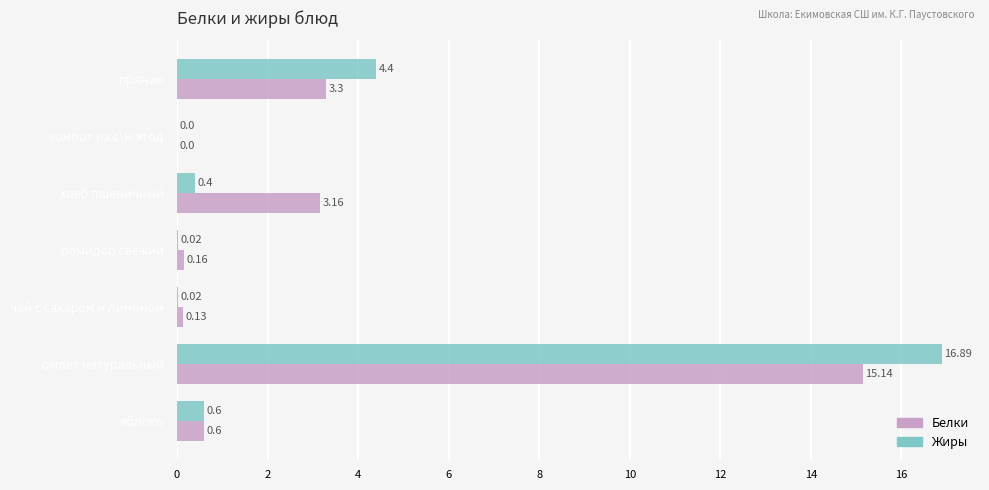

Which series changed the most between помидор свежий and пряник?

Жиры